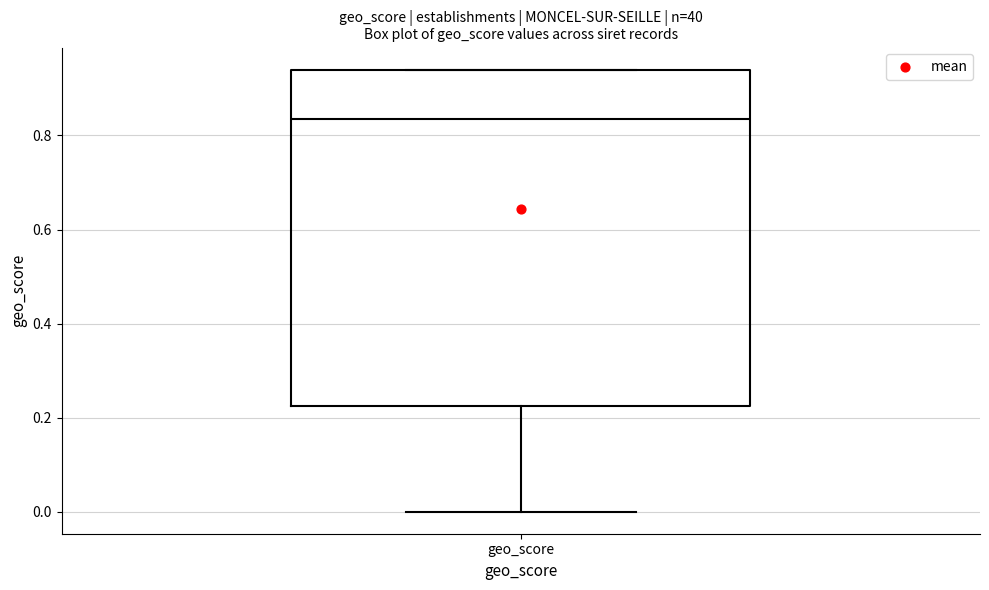

Where is the upper edge of the box for geo_score on the y-axis? The values are not printed on the chart, so give them approximately, as read against the axis.

0.94